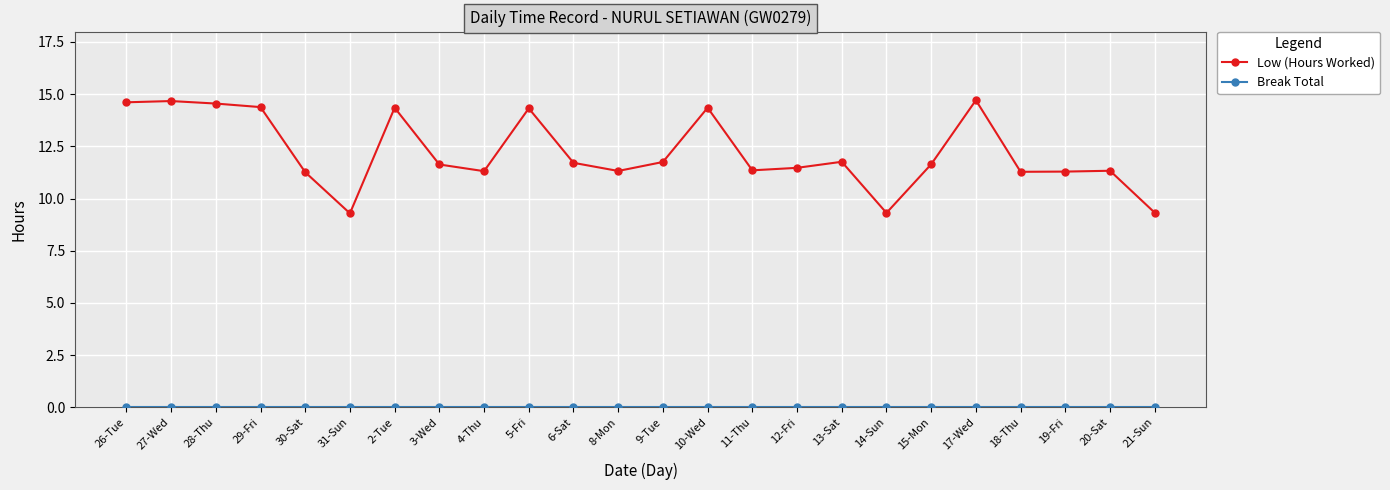

At how many categories does at least one series exceed 4?

24